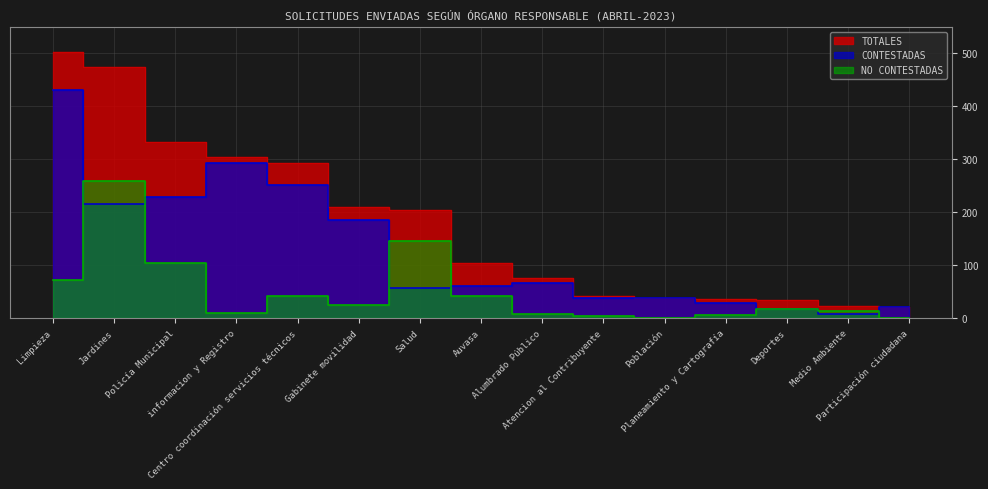

Reading left to right, list all the values displayed in this chart.

TOTALES: Limpieza=503	Jardines=475	Policía Municipal=333	informacion y Registro=305	Centro coordinación servicios técnicos=294	Gabinete movilidad=211	Salud=204	Auvasa=105	Alumbrado Público=76	Atencion al Contribuyente=43	Población=38	Planeamiento y Cartografía=37	Deportes=35	Medio Ambiente=24	Participación ciudadana=22
CONTESTADAS: Limpieza=430	Jardines=215	Policía Municipal=229	informacion y Registro=294	Centro coordinación servicios técnicos=252	Gabinete movilidad=186	Salud=58	Auvasa=62	Alumbrado Público=67	Atencion al Contribuyente=38	Población=38	Planeamiento y Cartografía=30	Deportes=17	Medio Ambiente=9	Participación ciudadana=21
NO CONTESTADAS: Limpieza=73	Jardines=260	Policía Municipal=104	informacion y Registro=11	Centro coordinación servicios técnicos=42	Gabinete movilidad=25	Salud=146	Auvasa=43	Alumbrado Público=9	Atencion al Contribuyente=5	Población=0	Planeamiento y Cartografía=7	Deportes=18	Medio Ambiente=15	Participación ciudadana=1